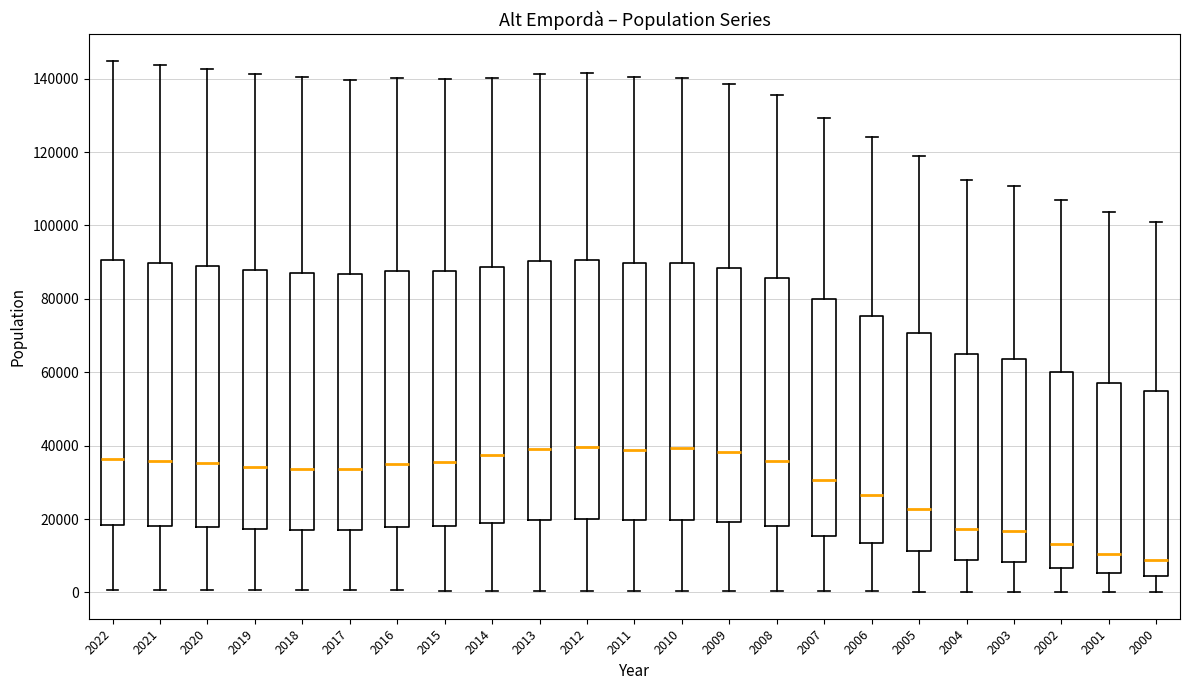

Where does the median line of the box at x = 2021 sit on the y-axis? The values are not printed on the chart, so give them approximately, as read against the axis.

36000